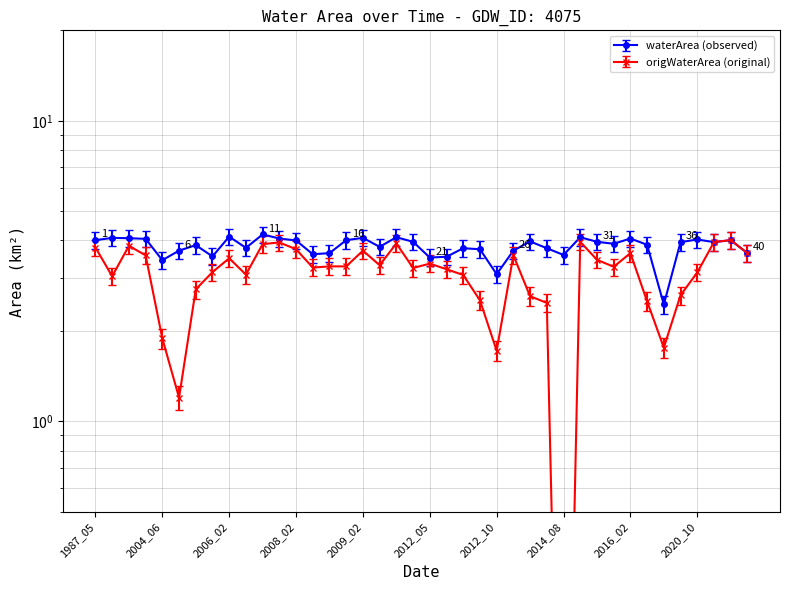

What is the approximate value of origWaterArea at 1987_05?

3.8